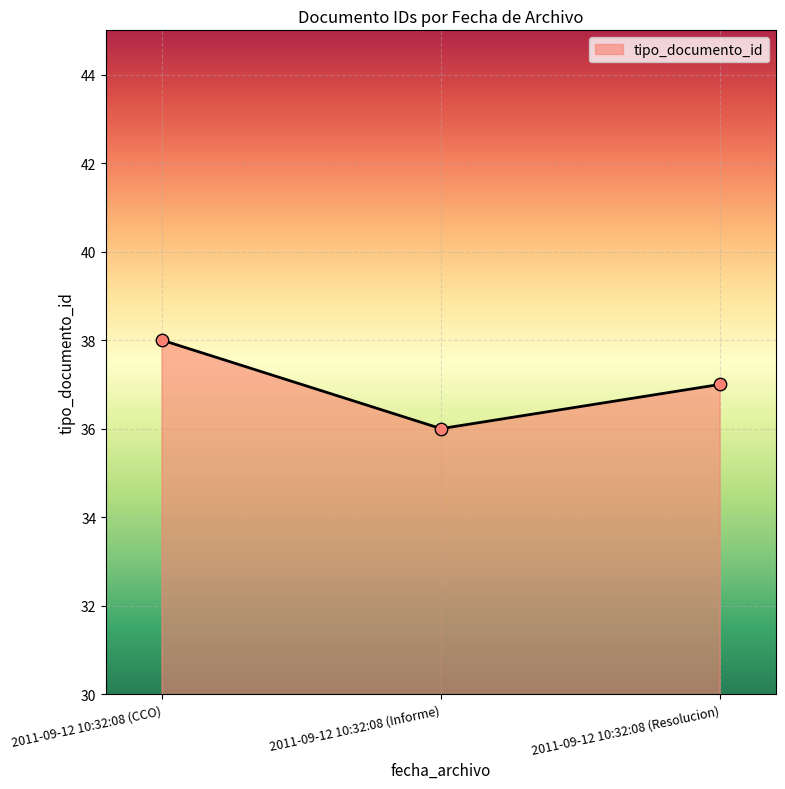

Which has a higher value, 2011-09-12 10:32:08 (CCO) or 2011-09-12 10:32:08 (Informe)?

2011-09-12 10:32:08 (CCO)